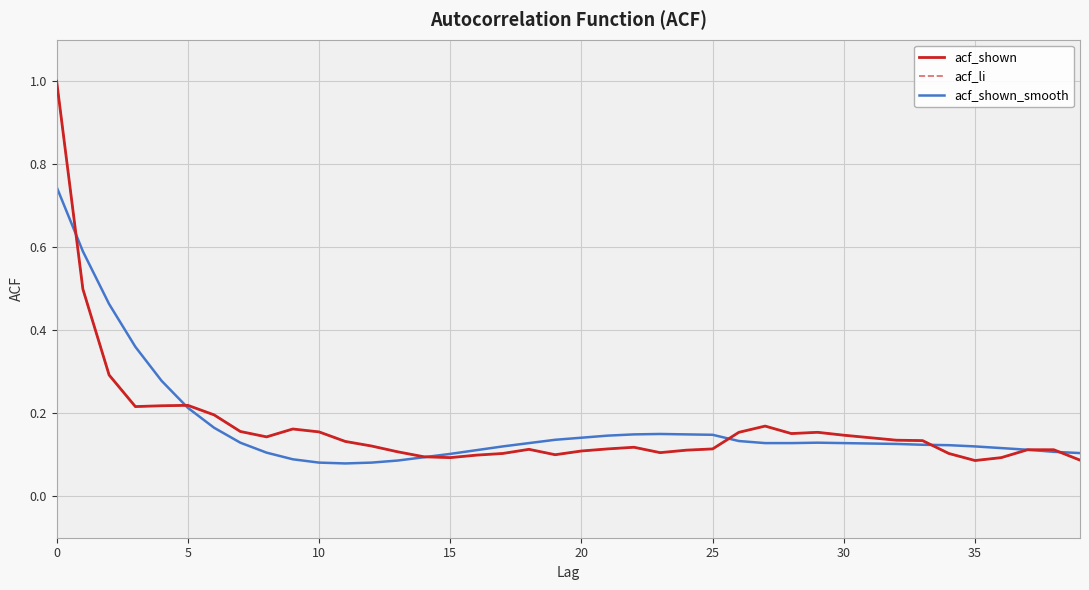

Is this an area chart (filled region under the line)?

No